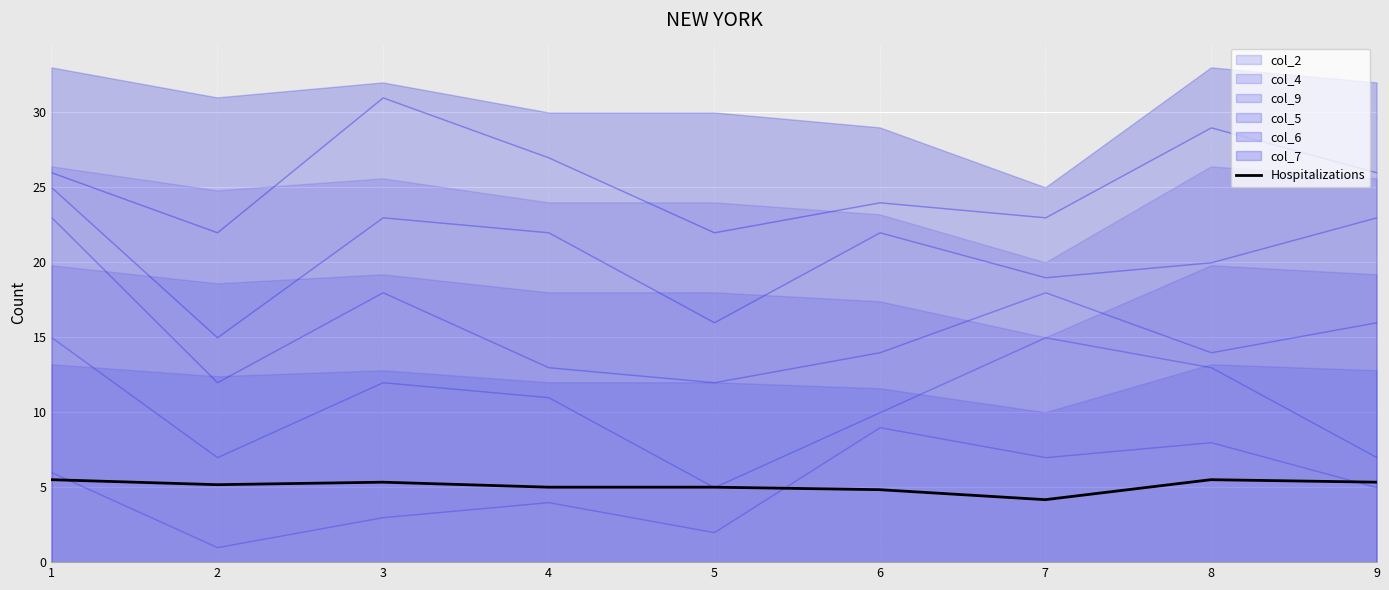

Read the value at 3.

5.3